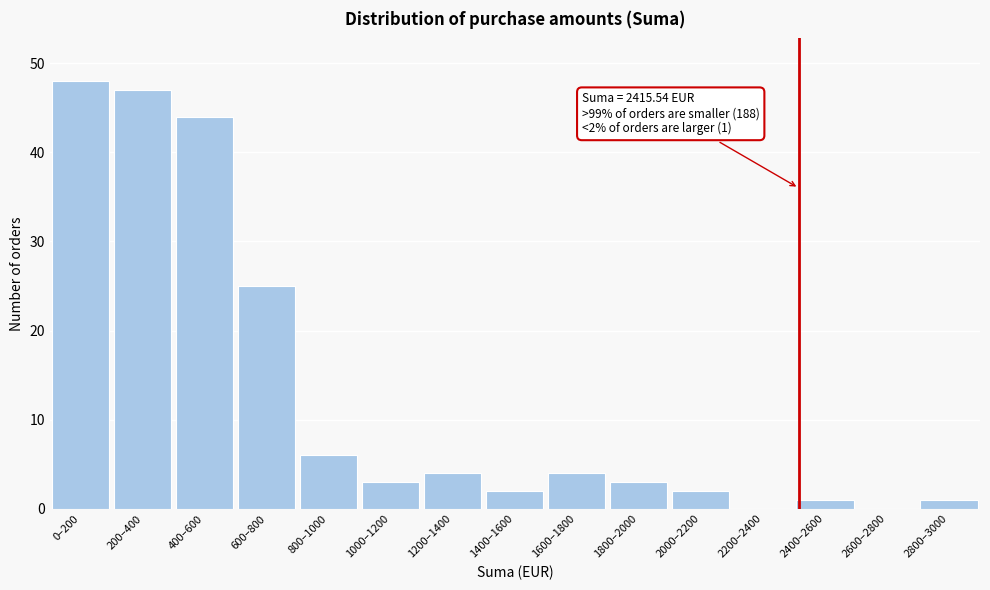

Reading left to right, list all the values displayed in this chart.

0–200=48	200–400=47	400–600=44	600–800=25	800–1000=6	1000–1200=3	1200–1400=4	1400–1600=2	1600–1800=4	1800–2000=3	2000–2200=2	2200–2400=0	2400–2600=1	2600–2800=0	2800–3000=1